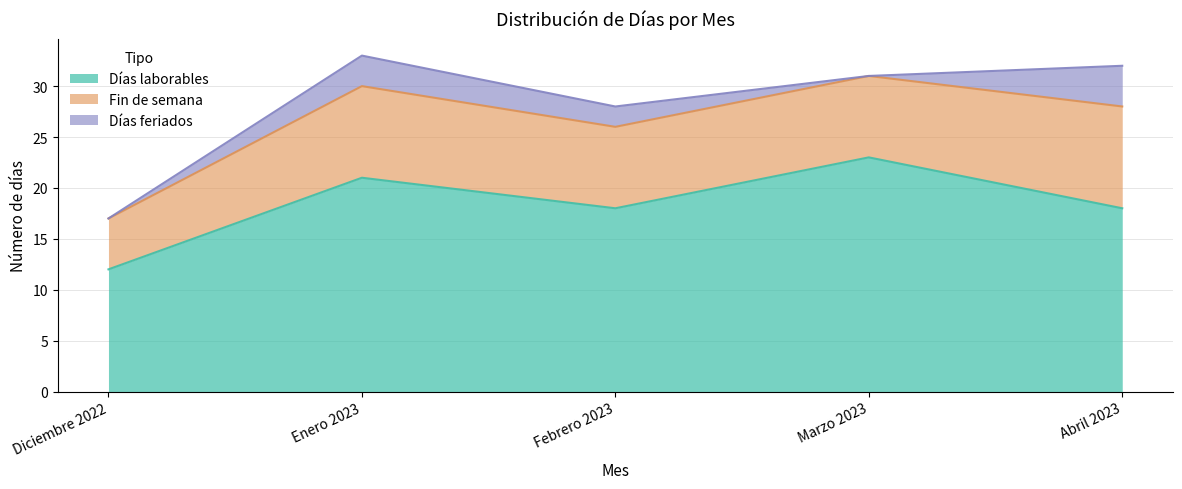

Rank the series at Febrero 2023 from lowest to highest value.

Días feriados, Fin de semana, Días laborables